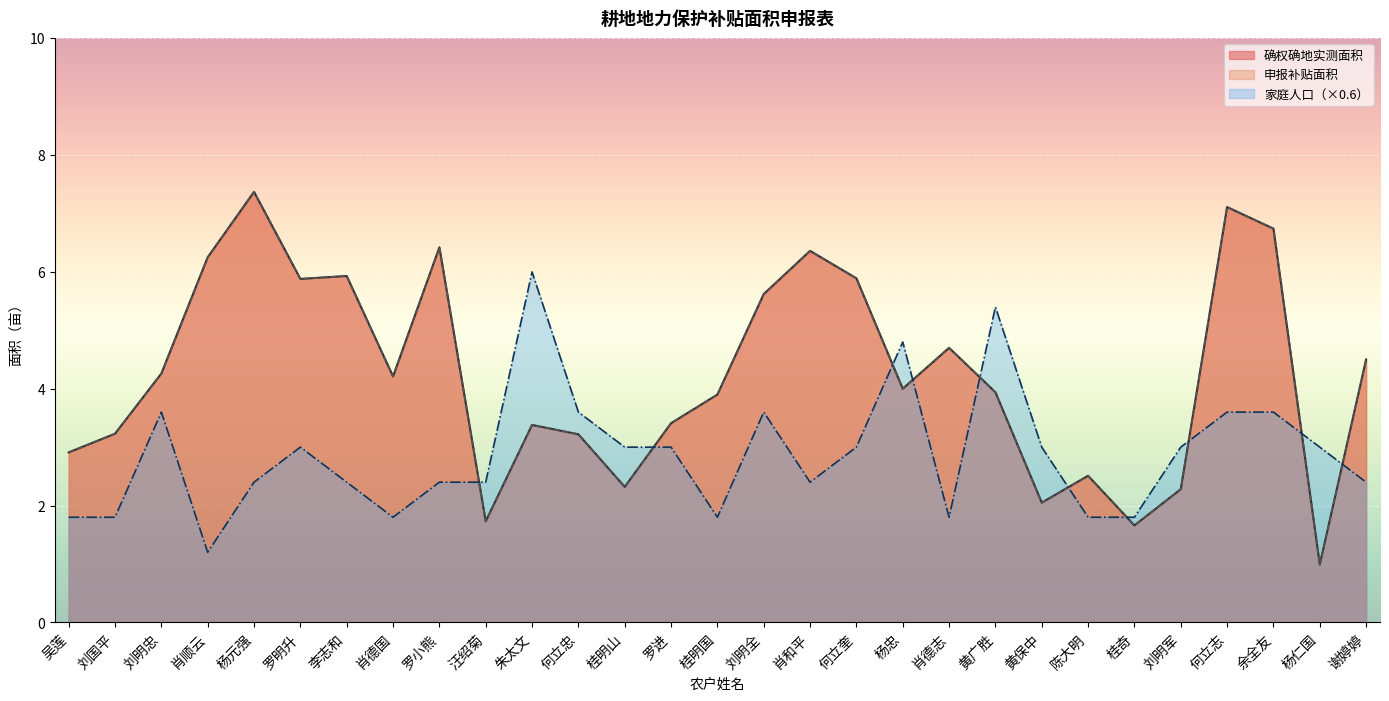

True or false: 申报补贴面积 and 确权确地实测面积 intersect in this chart.

False